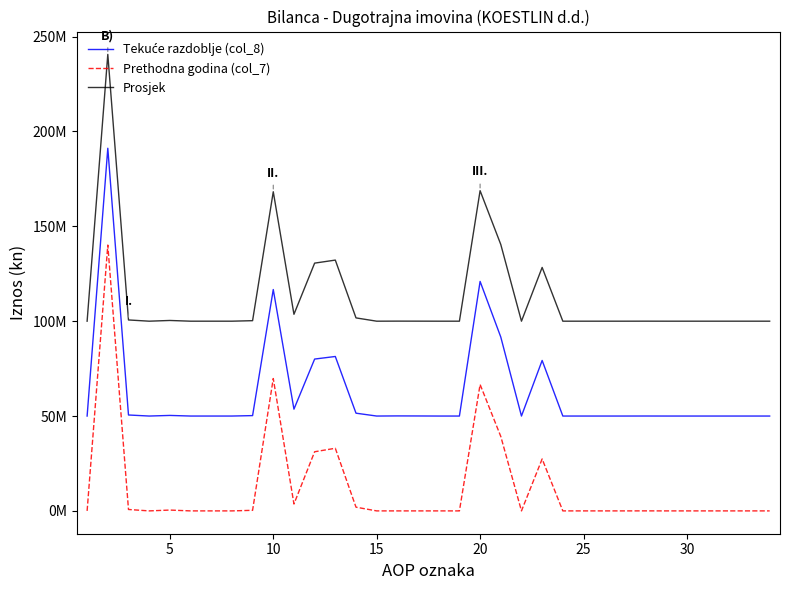

What is the greatest value displayed?

240639208.5